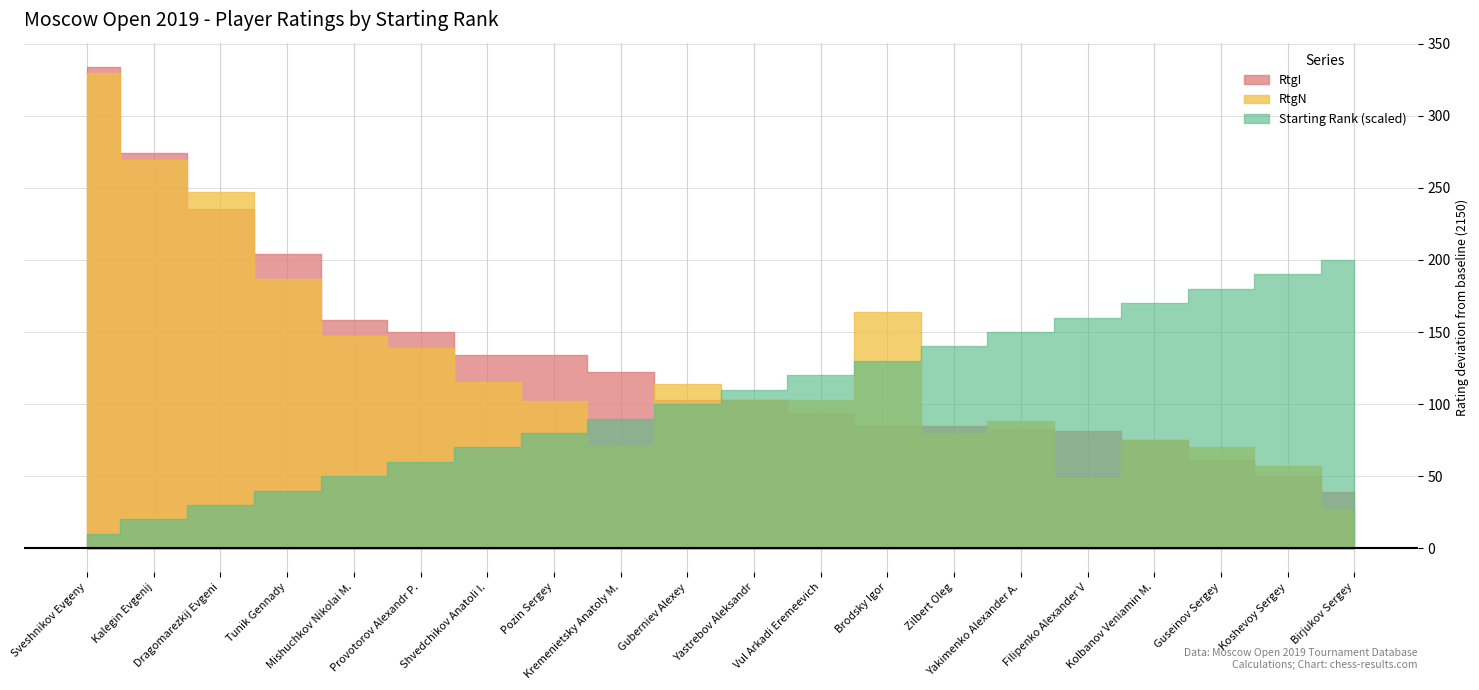

True or false: Starting Rank and RtgI intersect in this chart.

False